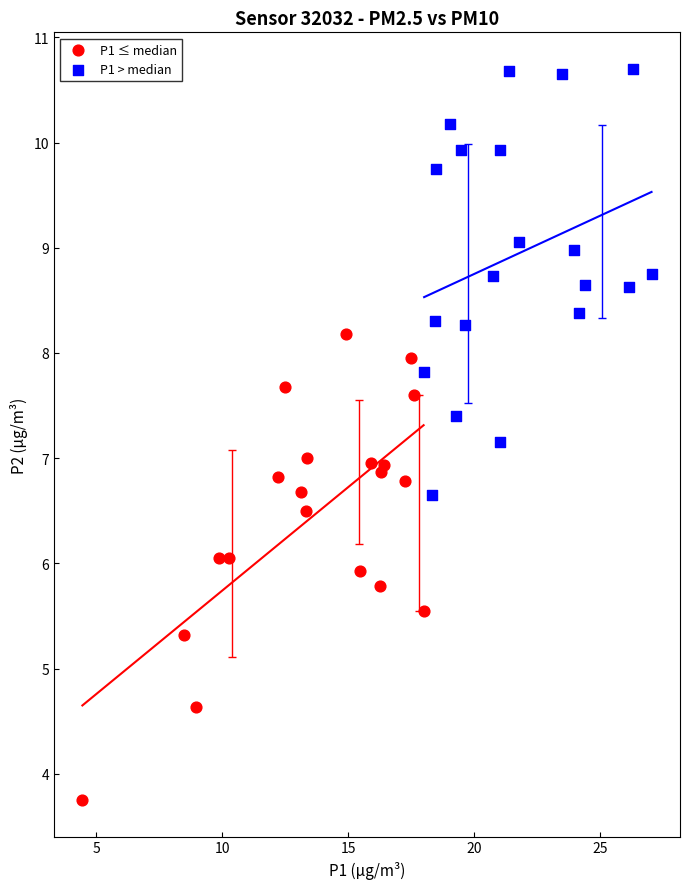

Which series reaches the maximum Y coordinate?

P1 > median